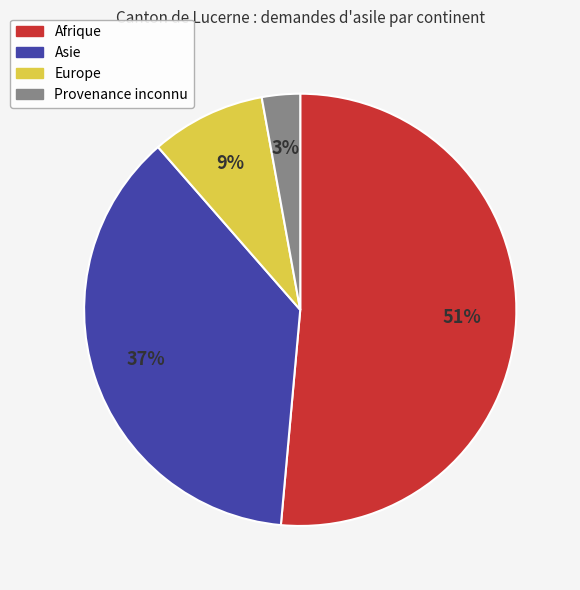

To the nearest percent, what is the difference between the Asie and Provenance inconnu slice percentages?

34%